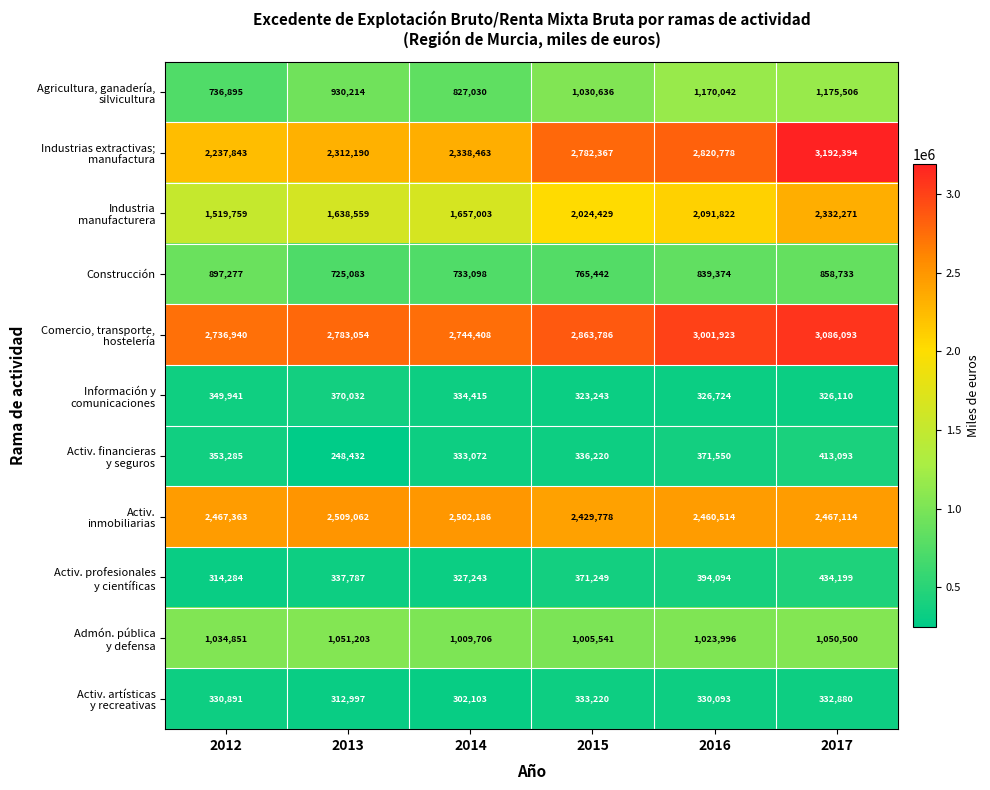

Which category has the lowest value across all series?

2013